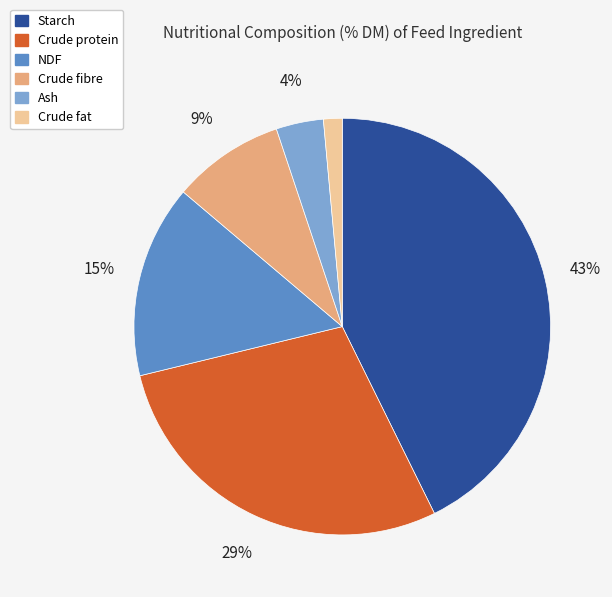

True or false: Crude protein accounts for 16% of the total.

False